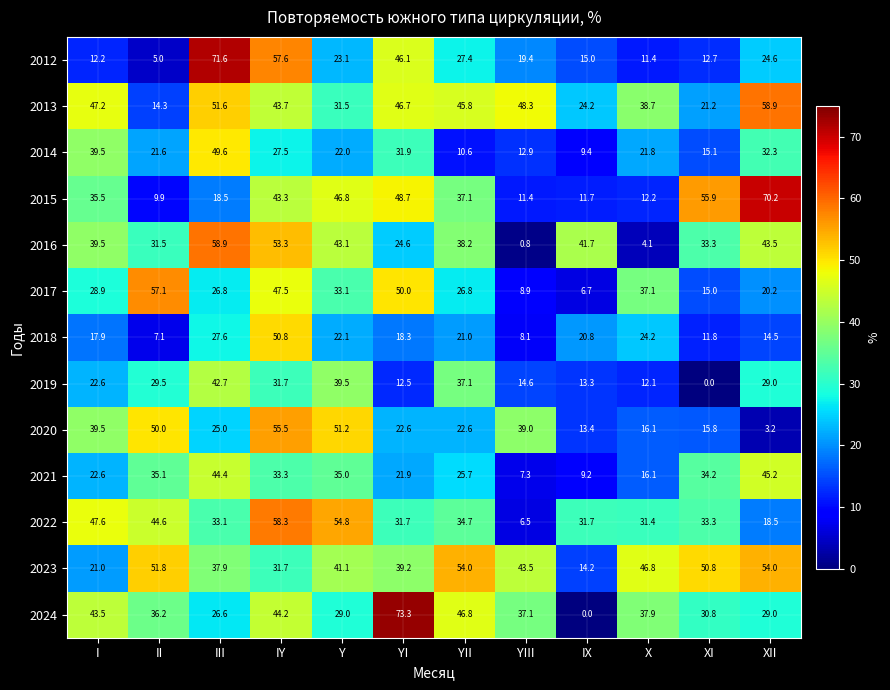

Between YII and YIII, which series saw the biggest shift?

2016